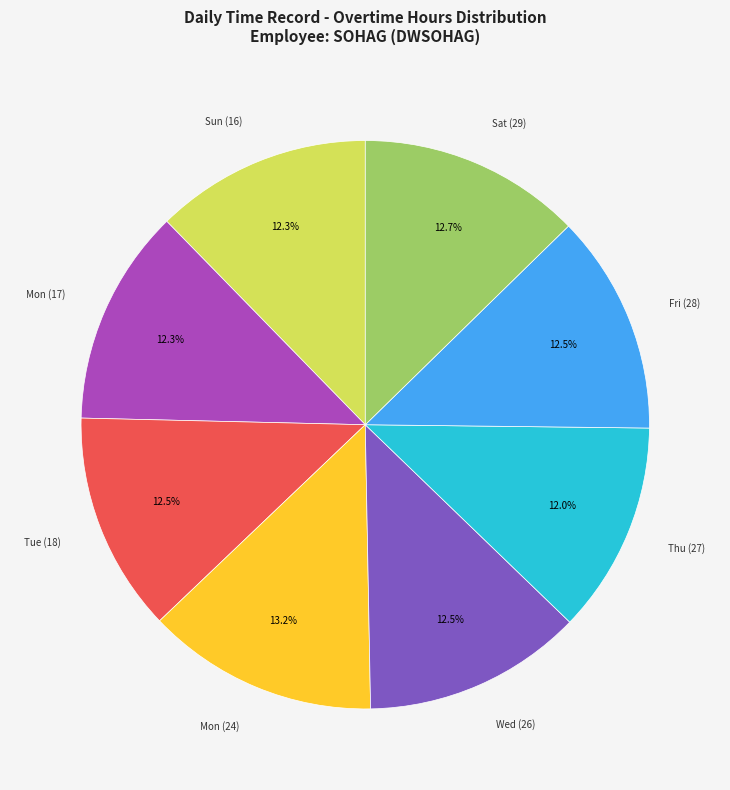

Is there a majority slice in this chart?

No